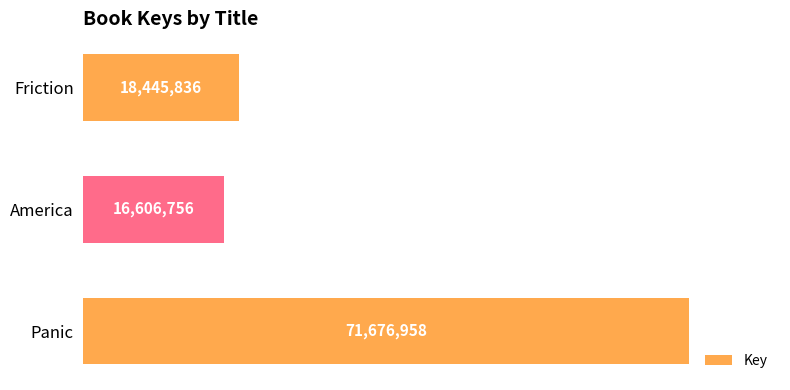

What is the value of the 1st bar from the top?

18445836